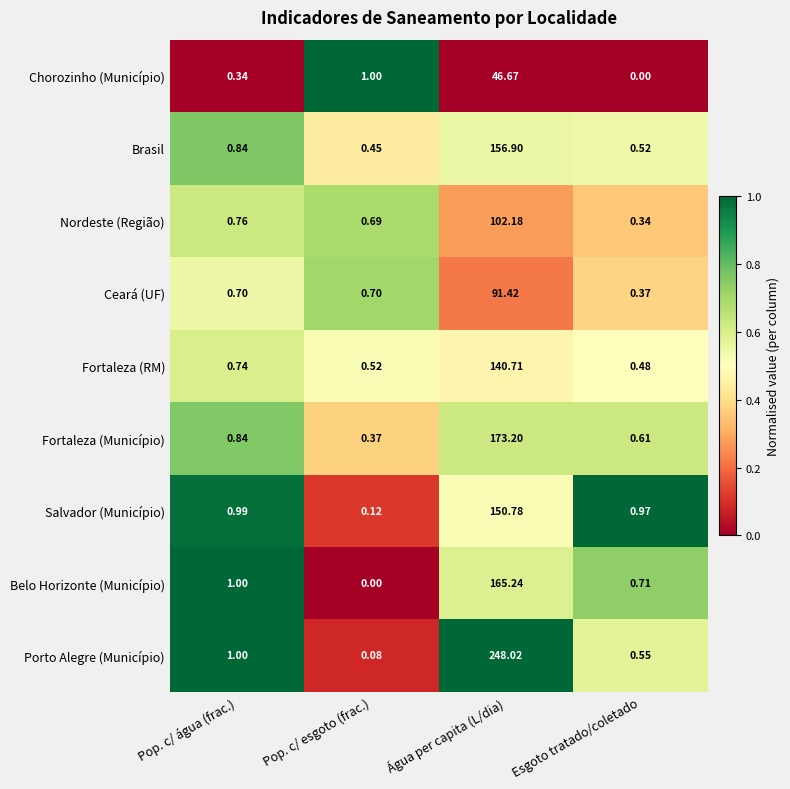

Which category has the highest value in the Porto Alegre (Município) series?

Água per capita (L/dia)